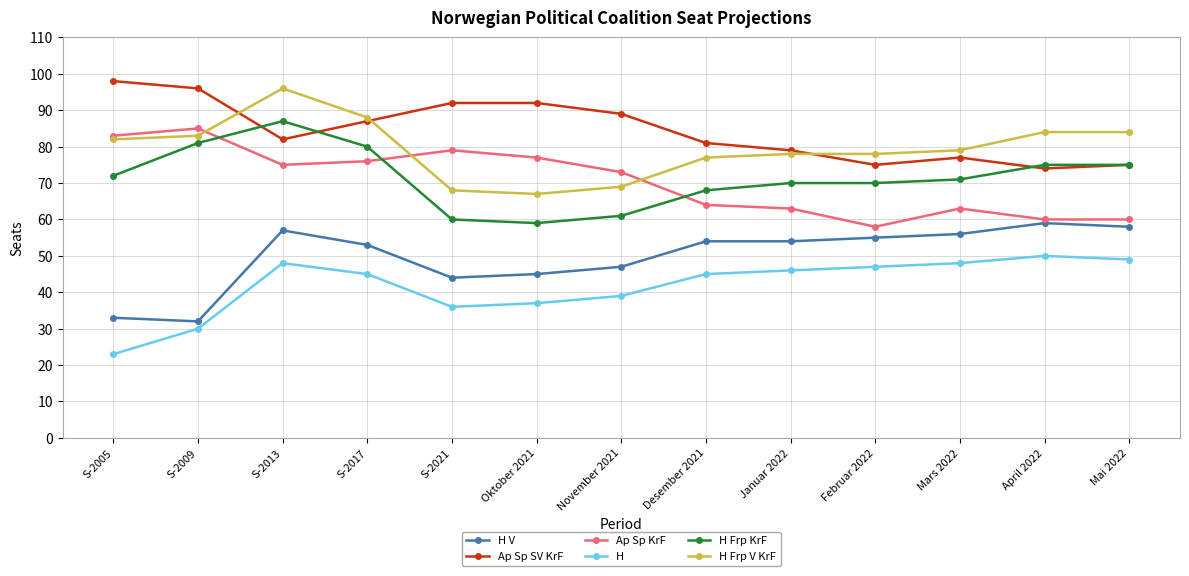

What is the difference between the highest and lowest values at April 2022?

34